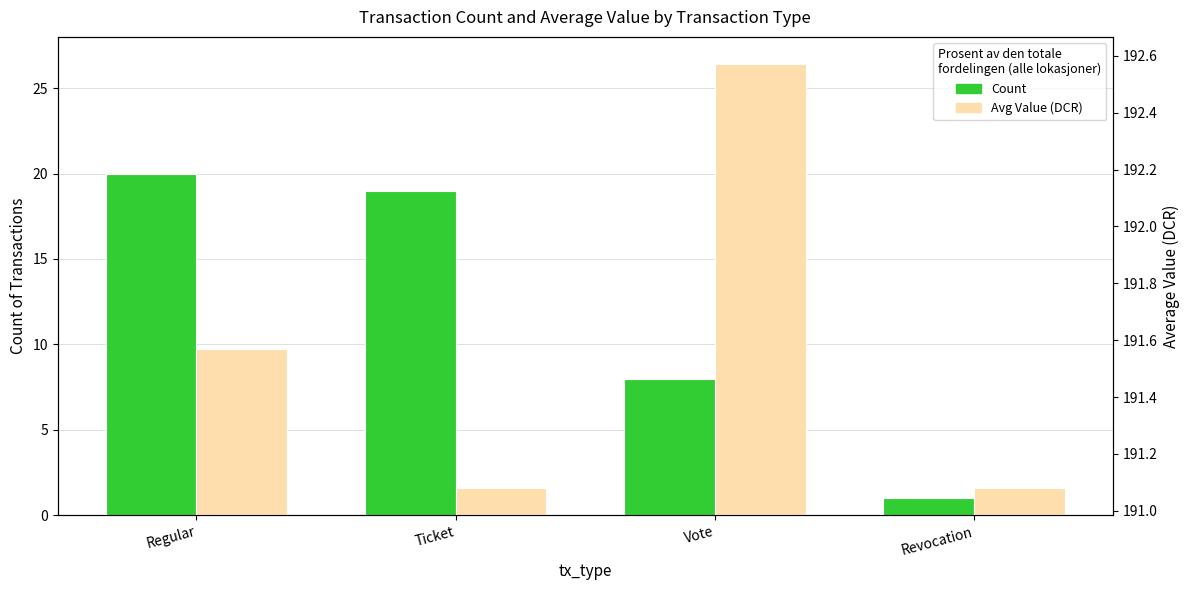

The value of Count at Revocation is 1.3. True or false?

False